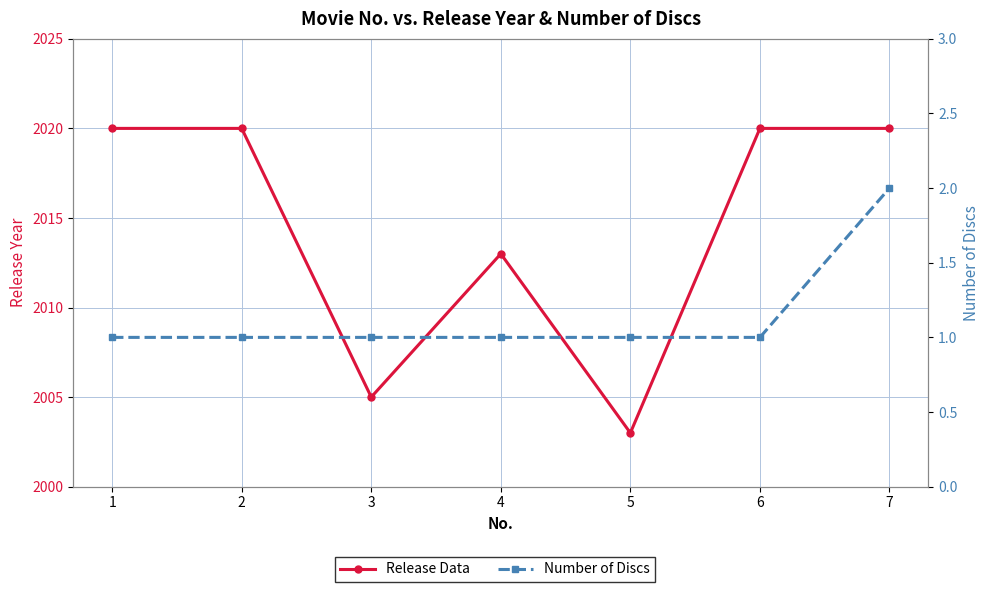

What is the maximum value shown in the chart?

2020